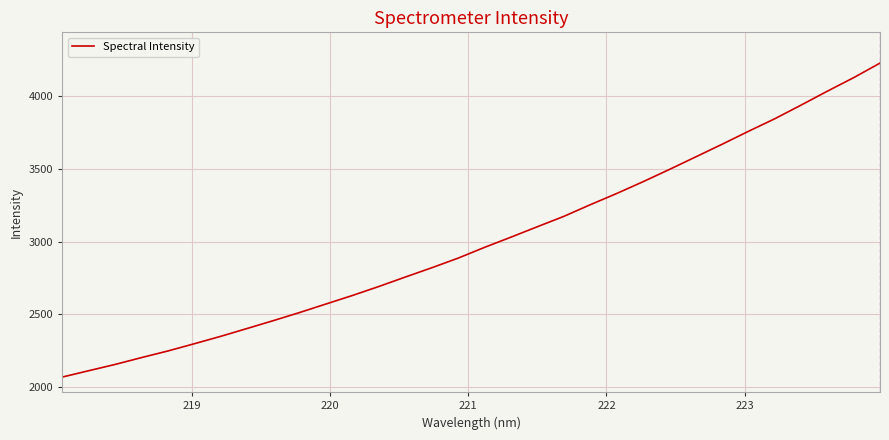

What is the minimum value shown in the chart?

2069.9